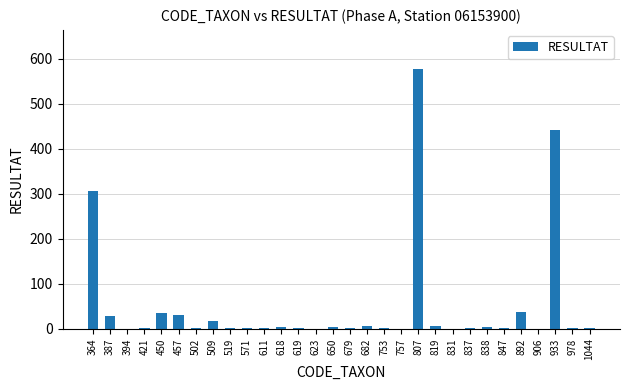

The chart shows a value of 578 at 807. True or false?

True